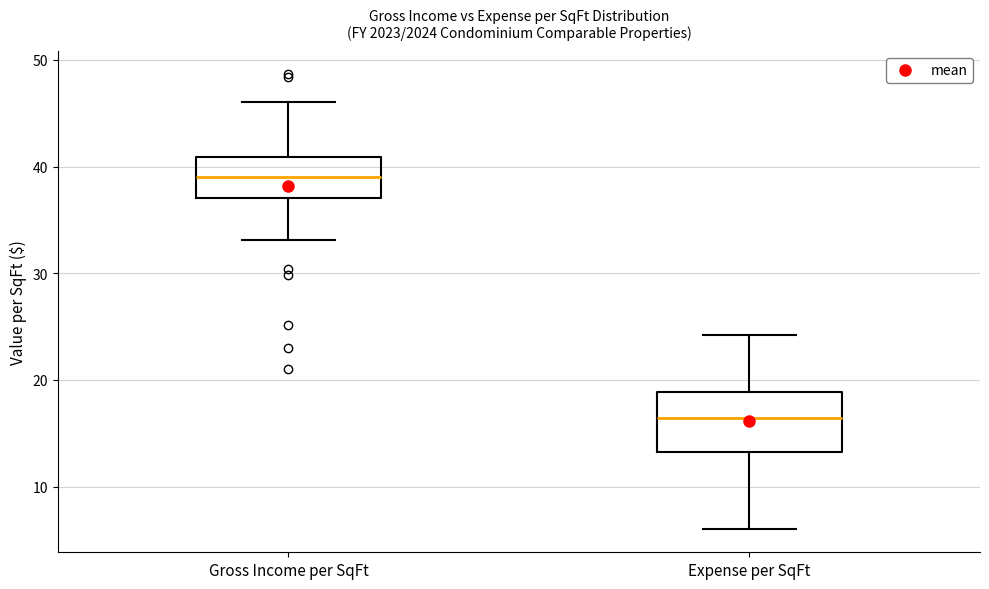

Reading left to right, read every box against the y-axis: the position of its median line, the range the box covers, and the ends of its whiskers. The values are not printed on the chart, so give them approximately, as read against the axis.

Gross Income per SqFt: median 39, box 37 to 41, whiskers 33 to 46
Expense per SqFt: median 16, box 13 to 19, whiskers 6 to 24